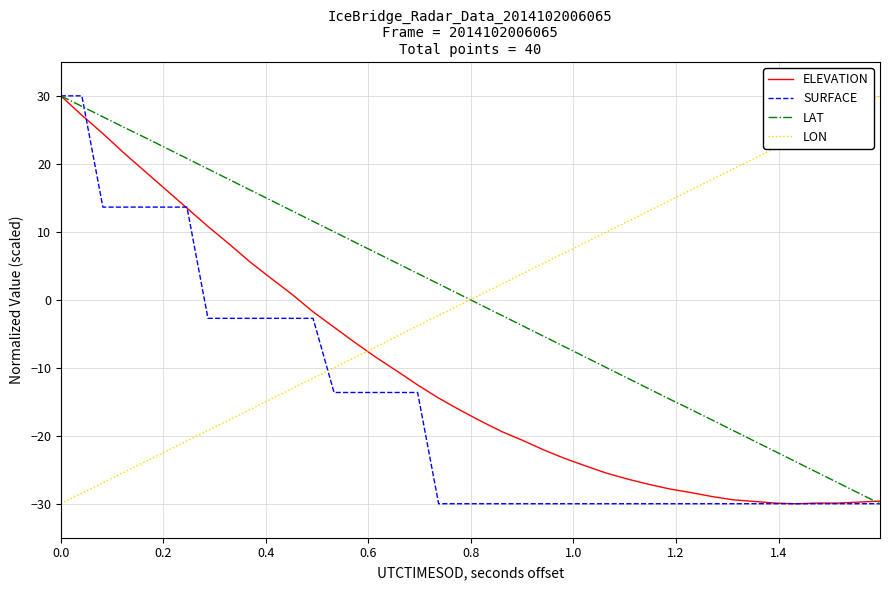

True or false: ELEVATION and LON cross at least once.

True